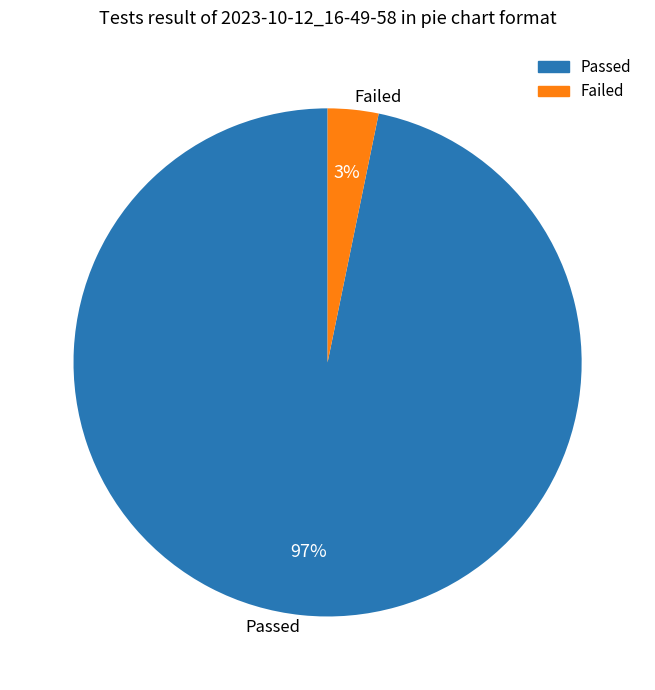

How many slices are in this pie chart?

2